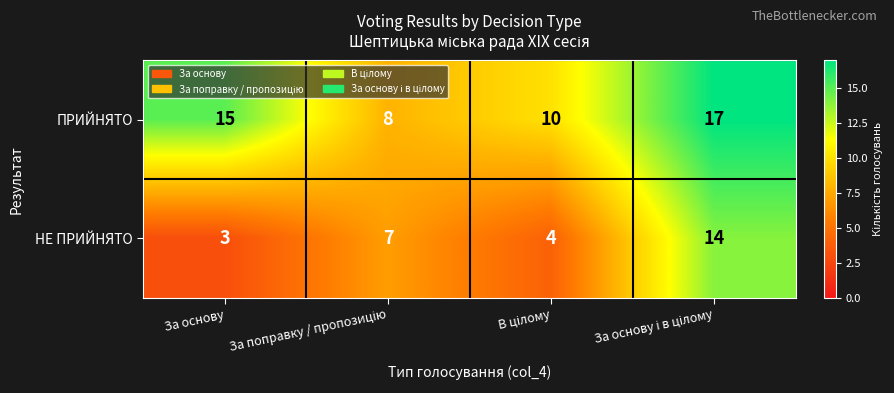

Which series has the largest total across all categories?

ПРИЙНЯТО